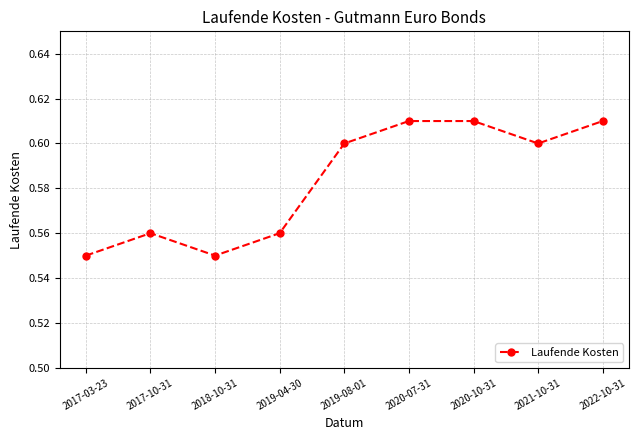

How many interior local valleys (lower than both neighbors) does the data have?

2